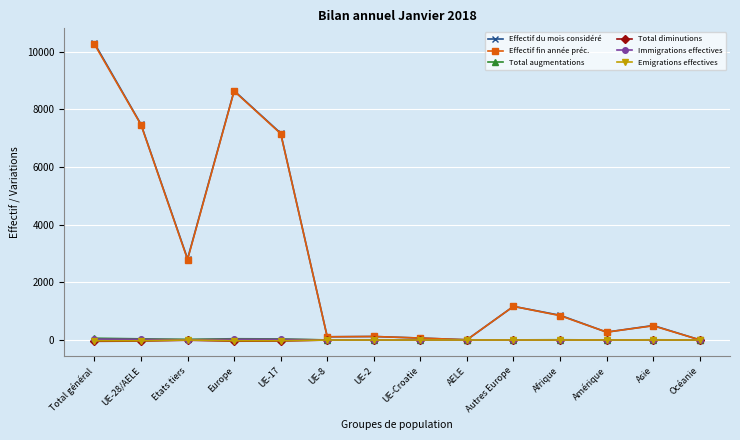

At which category does Effectif du mois considéré reach its first local valley?

Etats tiers